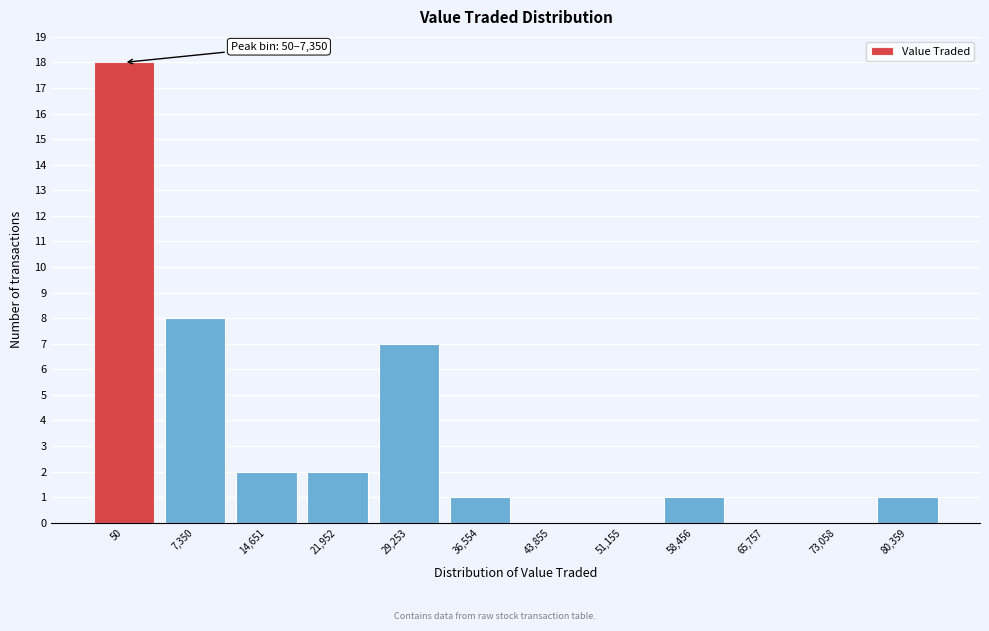

Reading left to right, transcribe all the data shown in this chart.

50=18	7,350=8	14,651=2	21,952=2	29,253=7	36,554=1	43,855=0	51,155=0	58,456=1	65,757=0	73,058=0	80,359=1